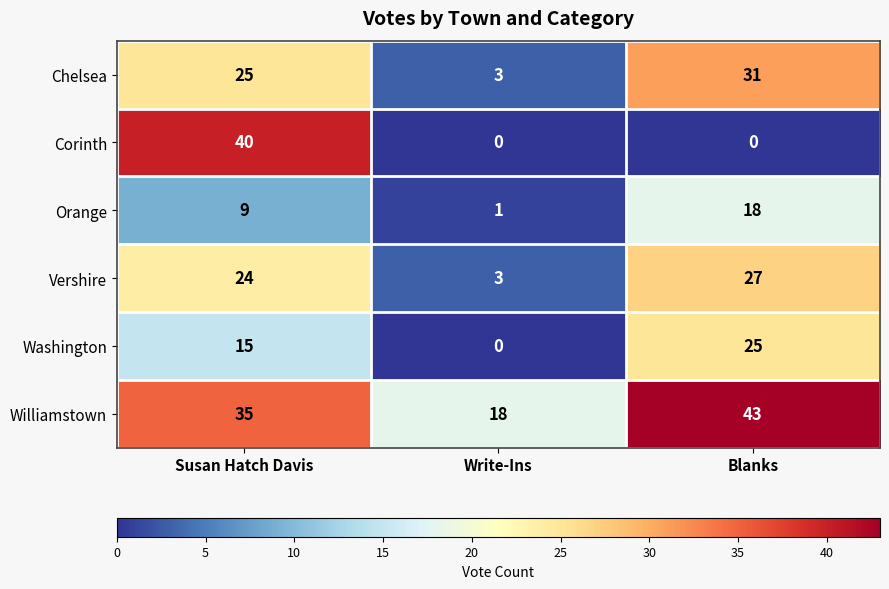

How many distinct data groups are displayed?

6